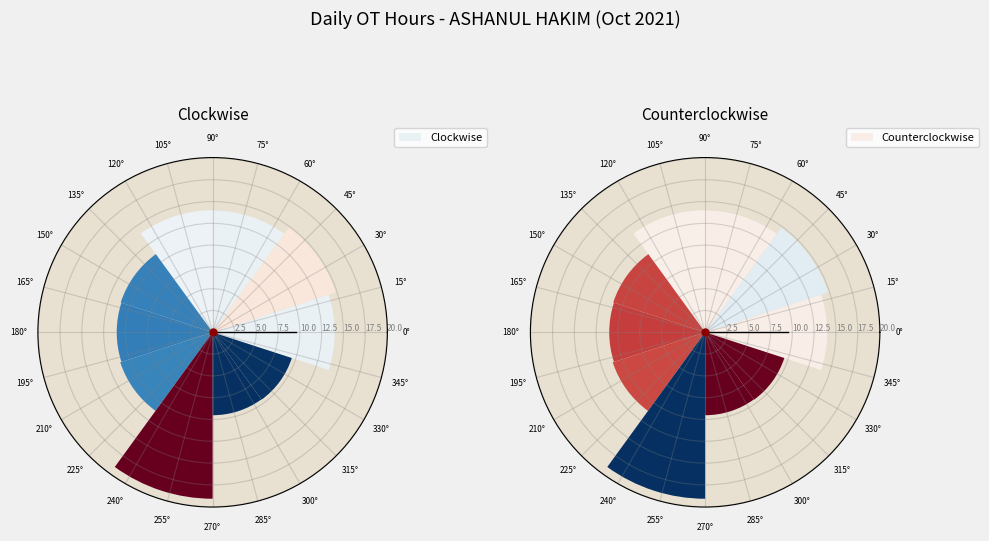

Rank the series by their maximum value, from lowest to highest.

Clockwise, Counterclockwise